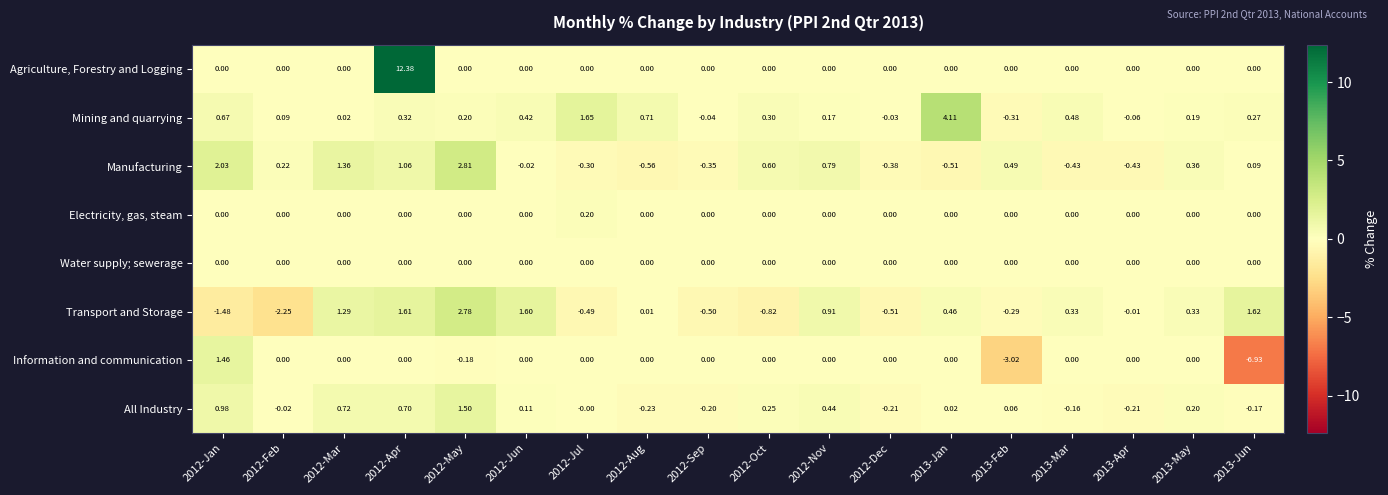

Which series has the largest total across all categories?

Agriculture, Forestry and Logging